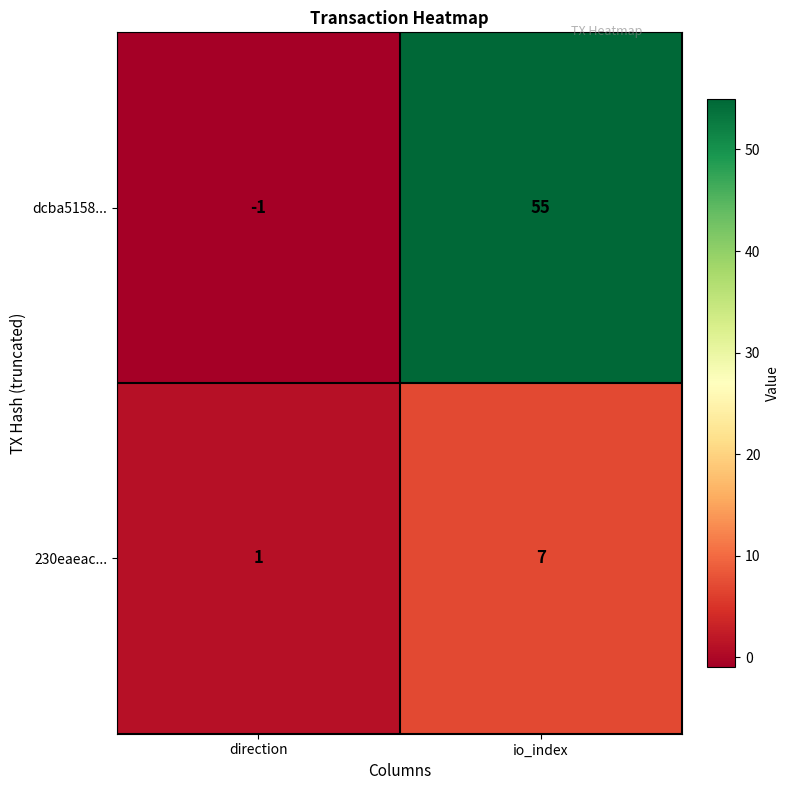

Between direction and io_index, which series saw the biggest shift?

dcba5158...